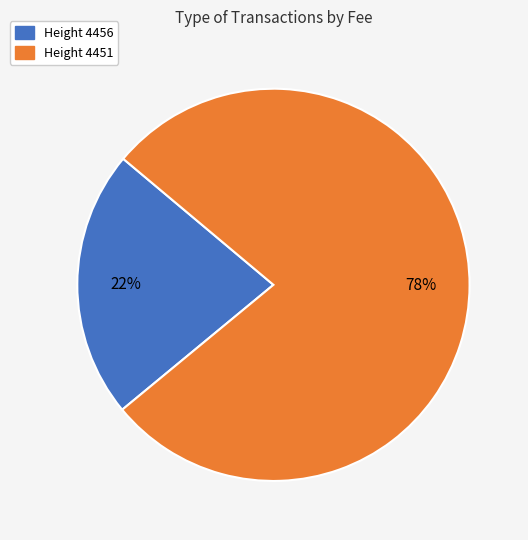

Do Height 4451 and Height 4456 together represent more than half of the pie?

Yes